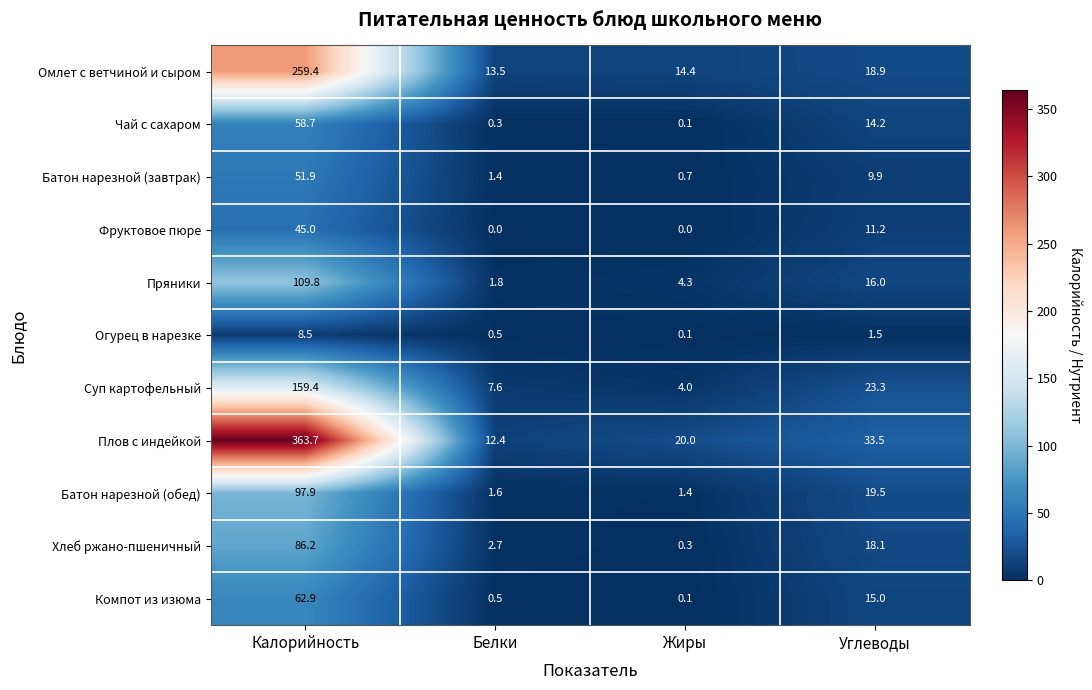

At which category does the chart reach its peak across all series?

Калорийность